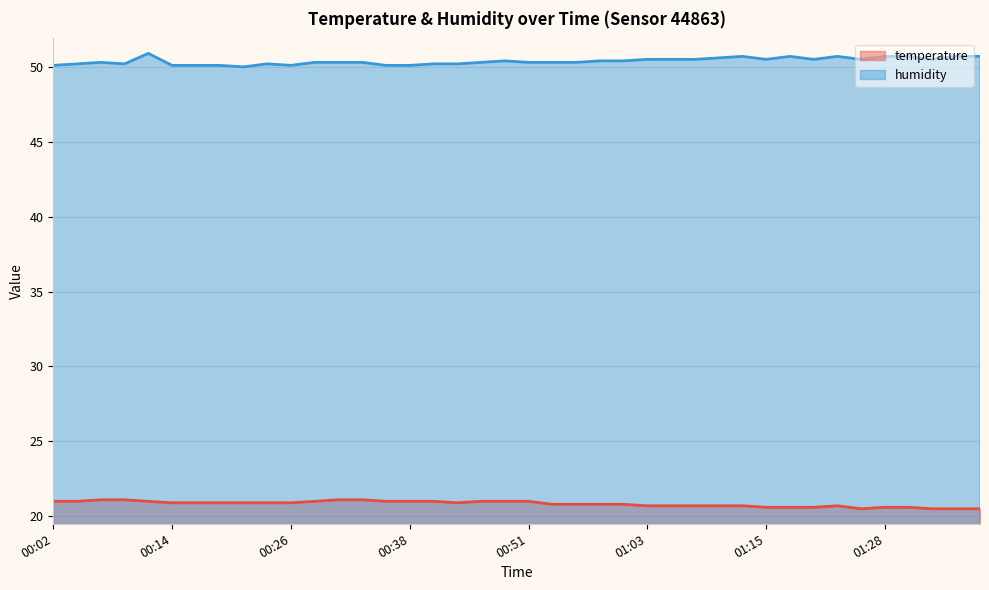

What is the value of the humidity point at the 14th from the left?

50.3